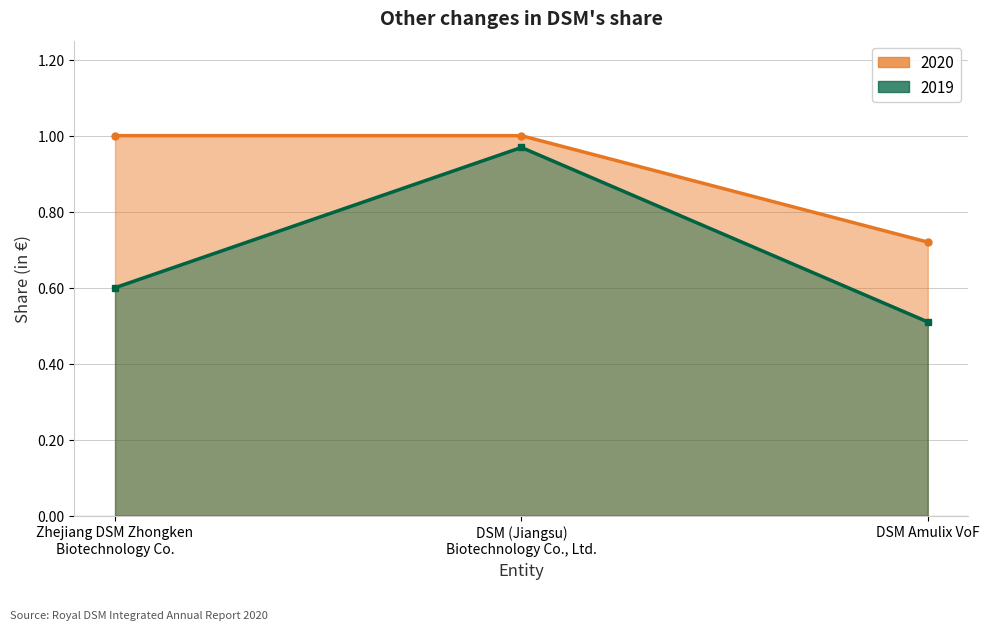

What is the difference between the second highest and minimum values in the 2020 series?

0.3